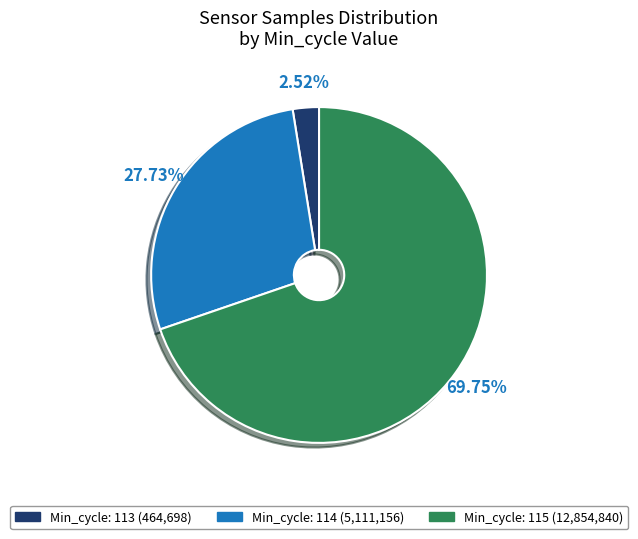

Does any single category account for the majority?

Yes